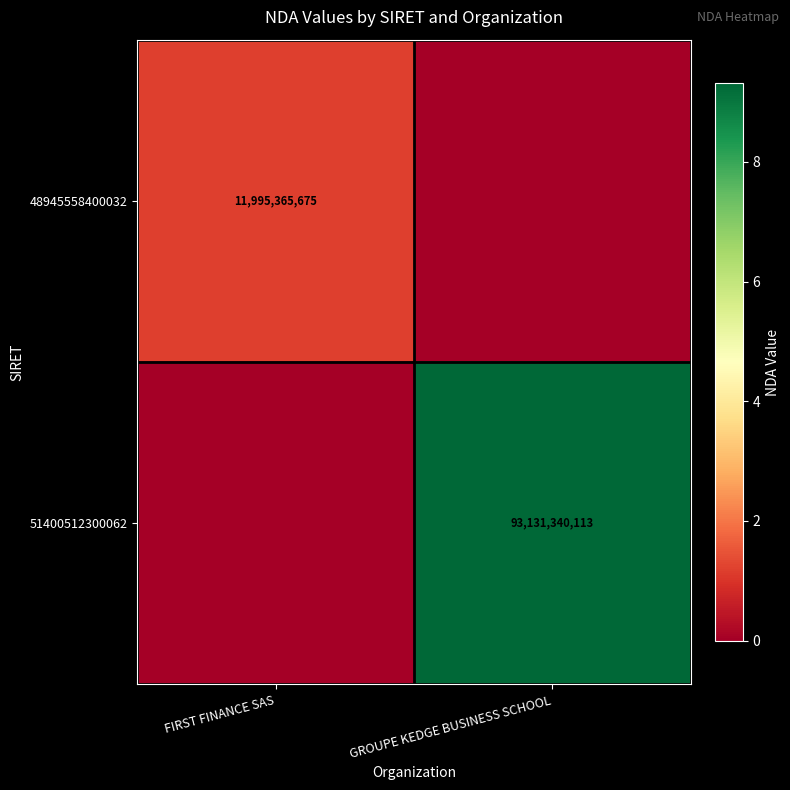

The value of 48945558400032 at FIRST FINANCE SAS is 11995365675. True or false?

True